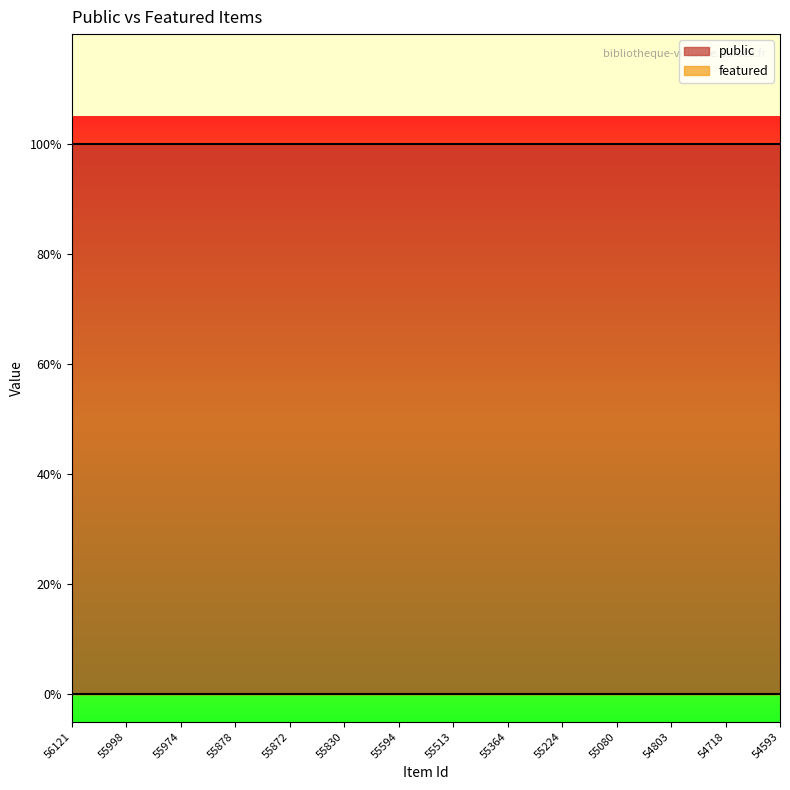

List the series in order of their overall mean, highest first.

public, featured